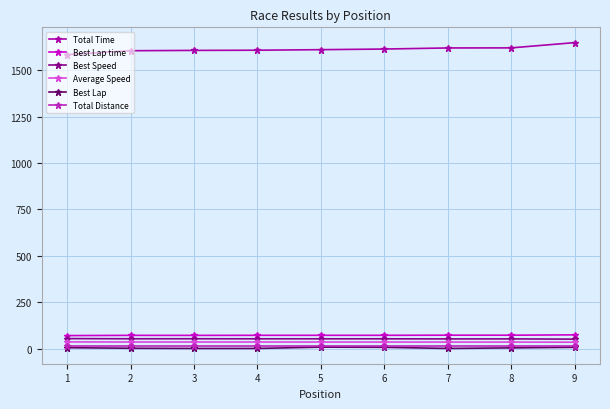

True or false: Total Distance and Average Speed intersect in this chart.

False